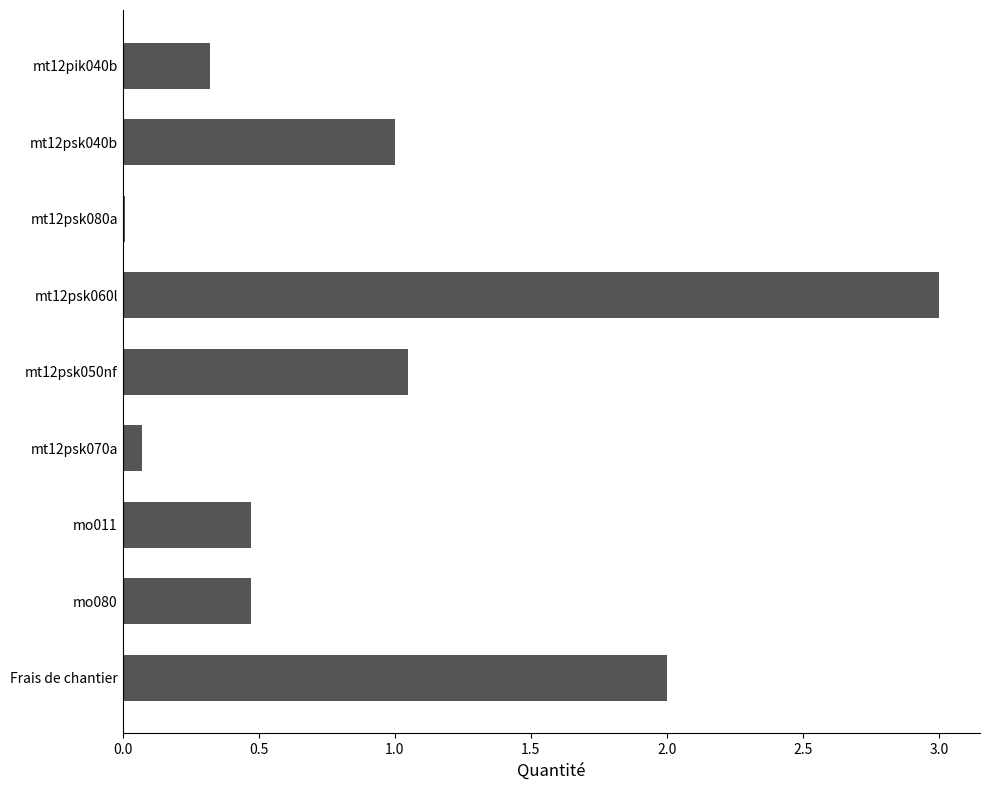

What is the change in value from mt12psk050nf to mo080?

-0.6